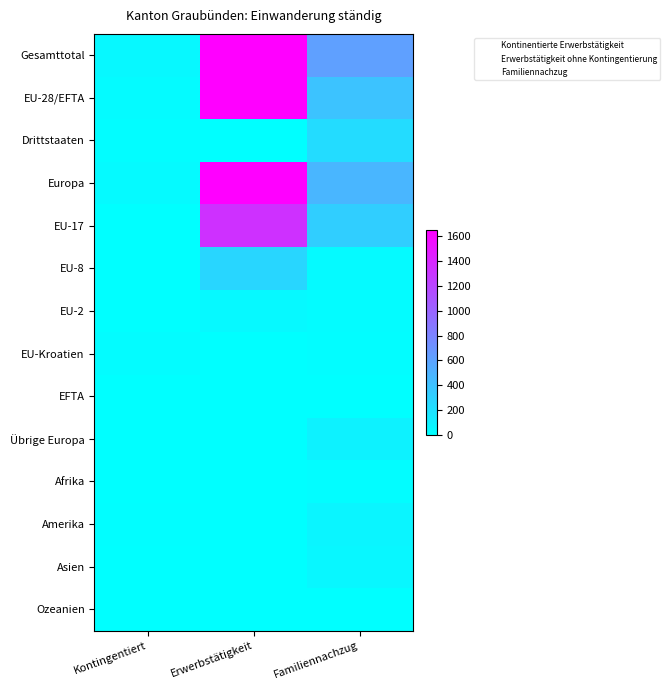

What is the spread (max minus min) of values at Familiennachzug?

617